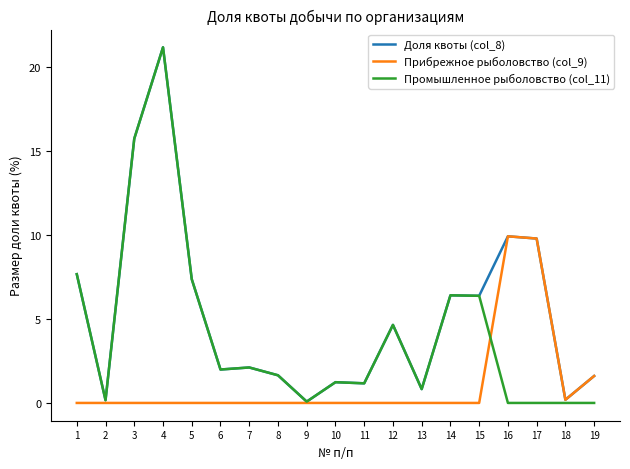

What is the difference between the highest and lowest values at 6?

2.0